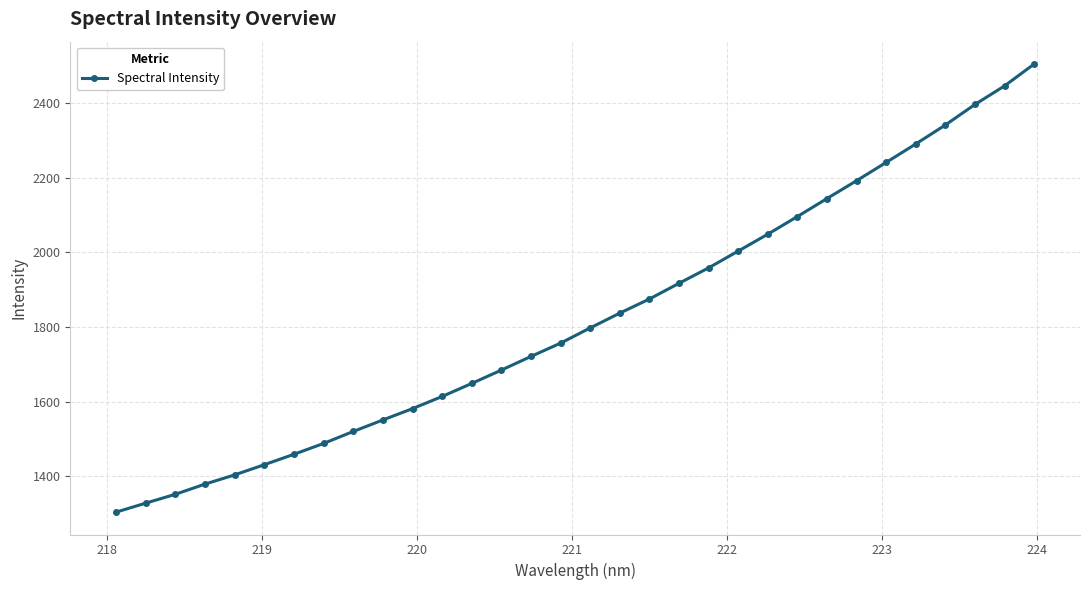

How many lines are shown in the chart?

1